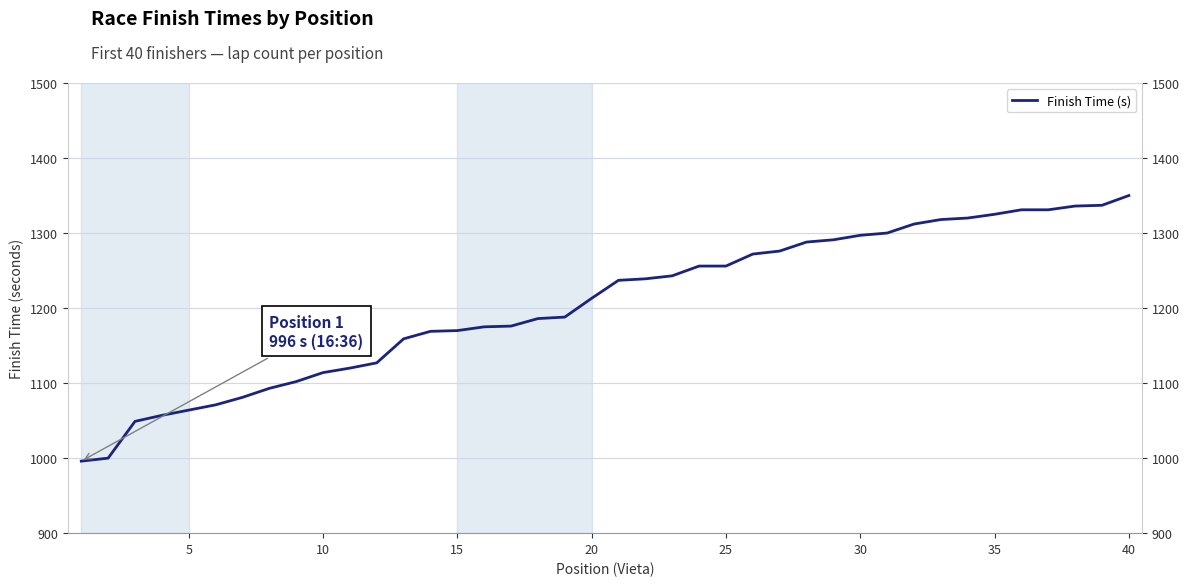

True or false: the data has more than 0 interior local peaks.

False